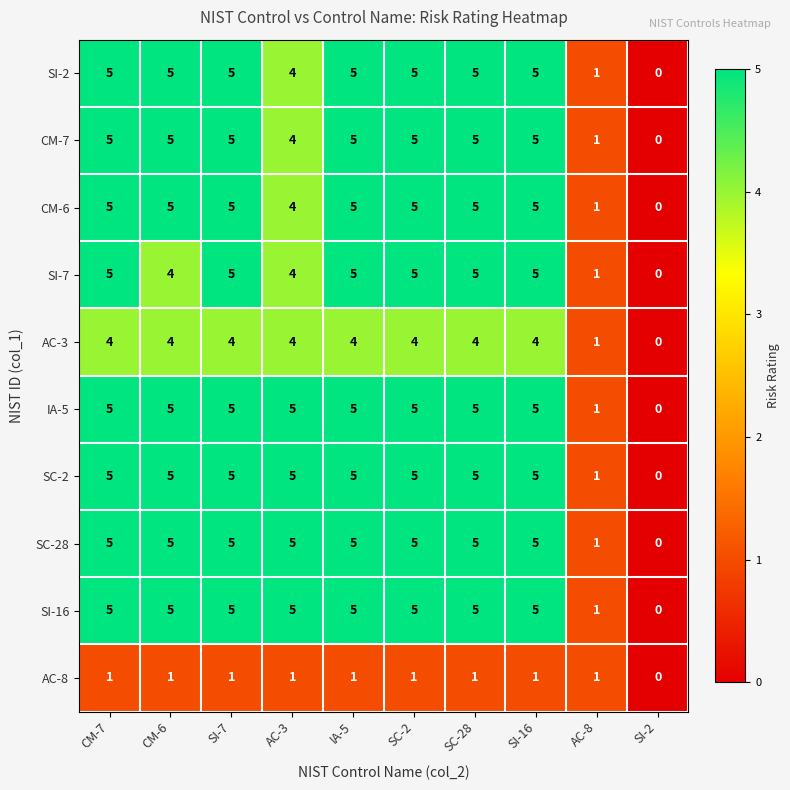

Where is SI-7 nearest to the value 2?

AC-8